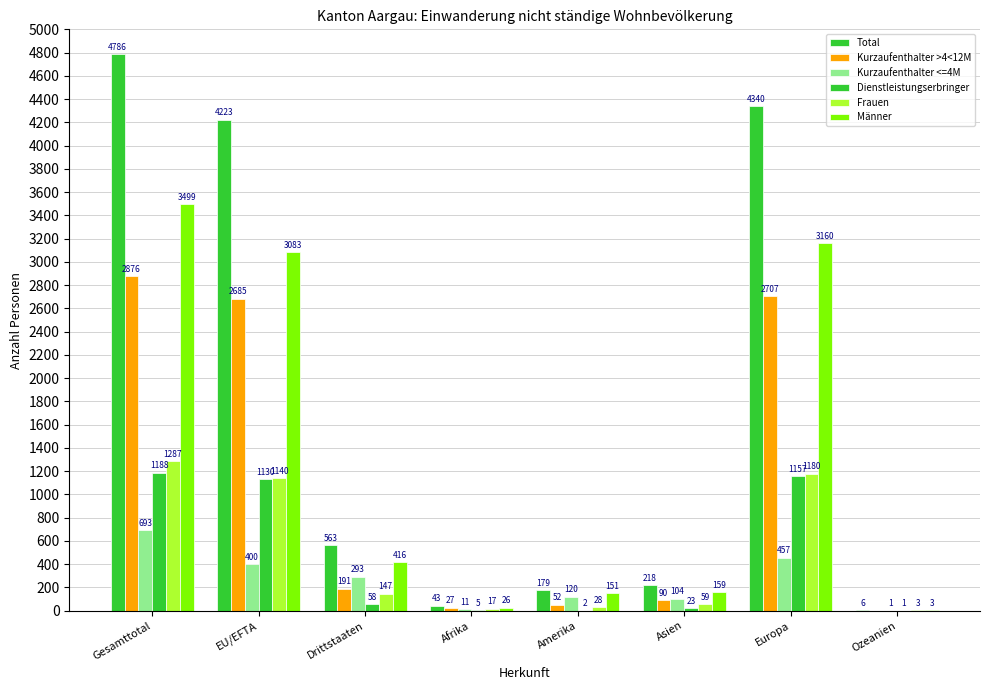

How many values in Kurzaufenthalter >4<12M are above zero?

7